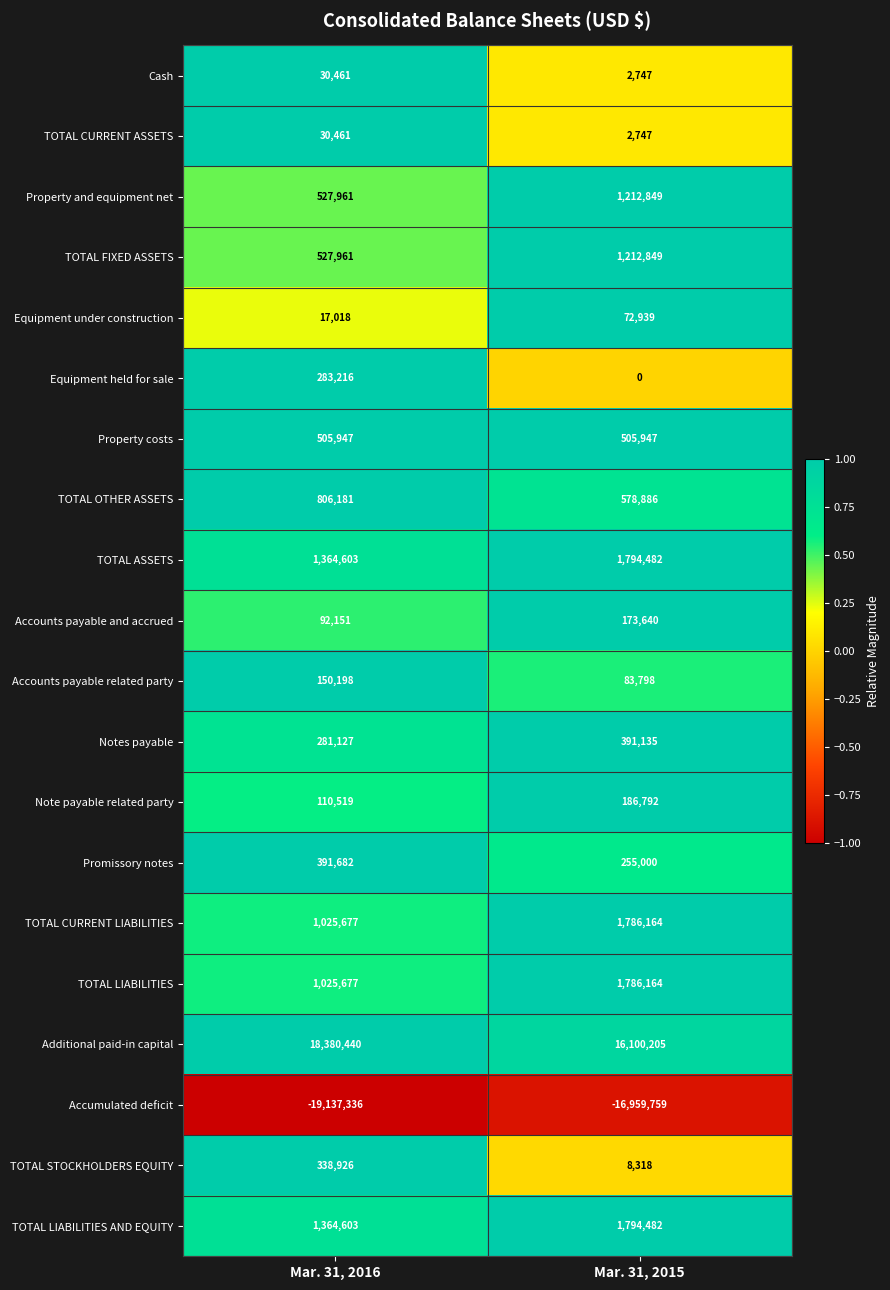

What is the difference between the TOTAL CURRENT LIABILITIES values at Mar. 31, 2016 and Mar. 31, 2015?

760487